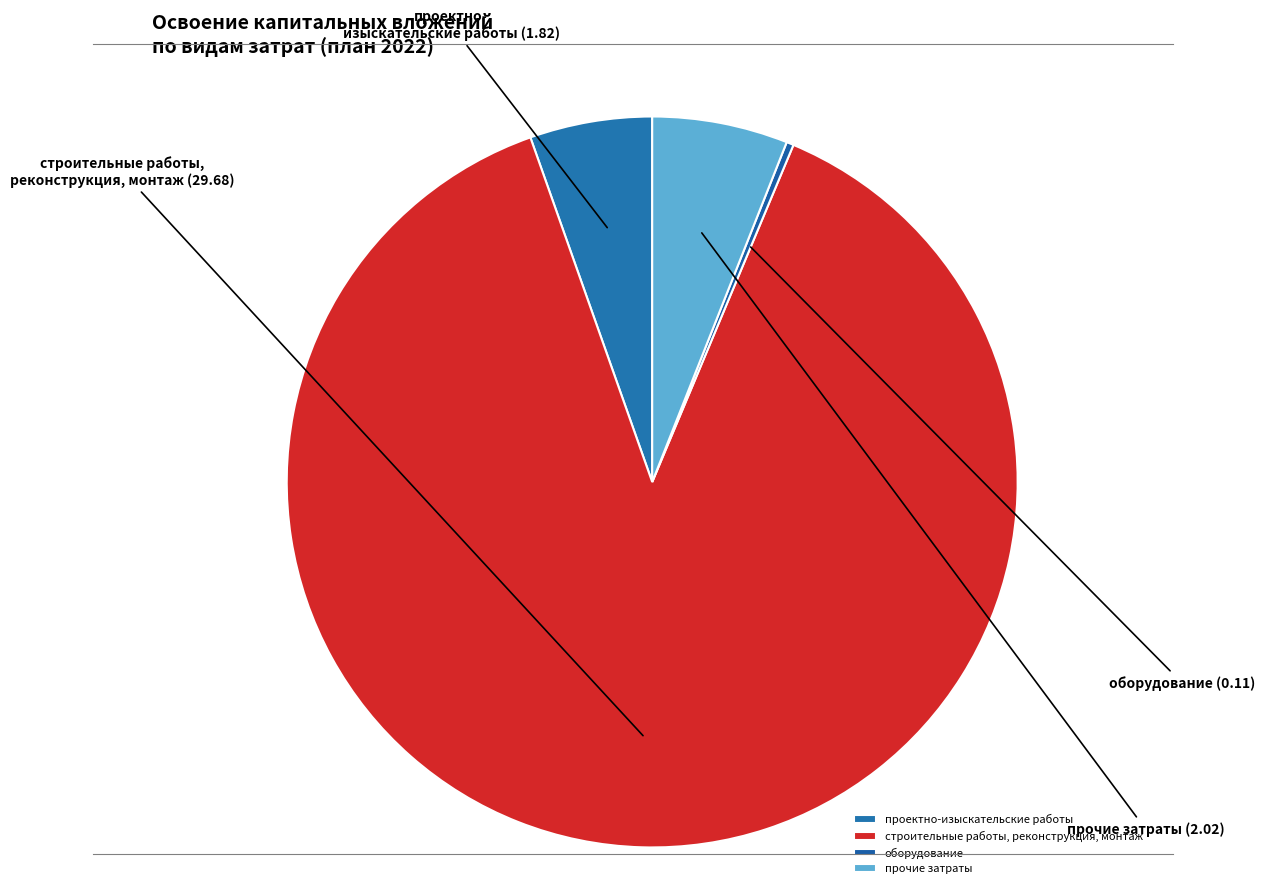

Count the number of slices in the pie.

4